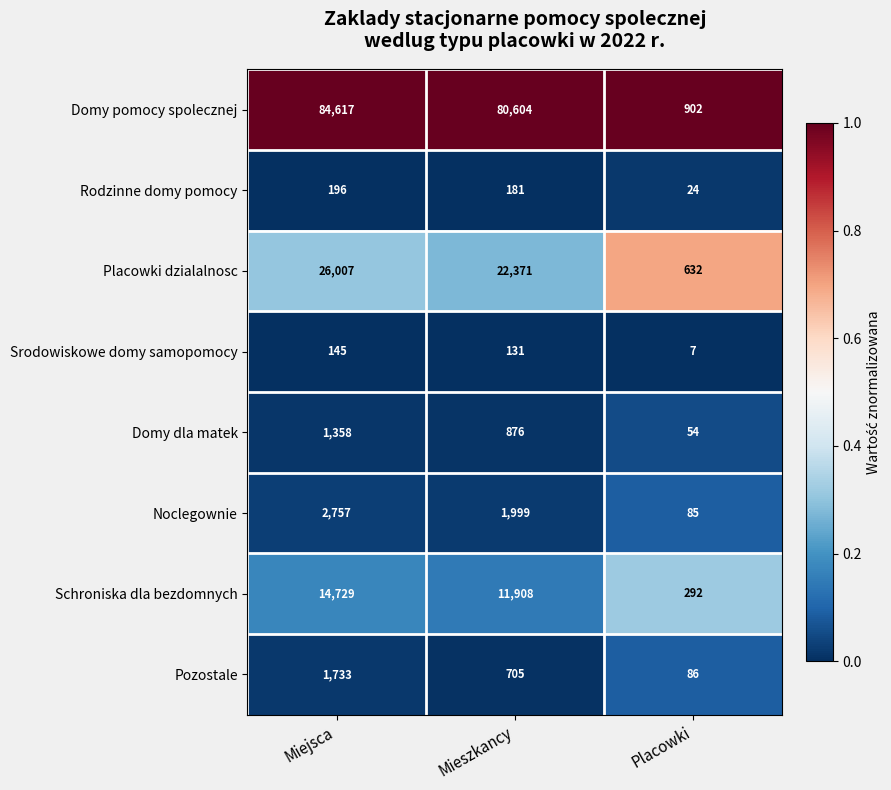

What is the difference between the second highest and minimum values in the Srodowiskowe domy samopomocy series?

124